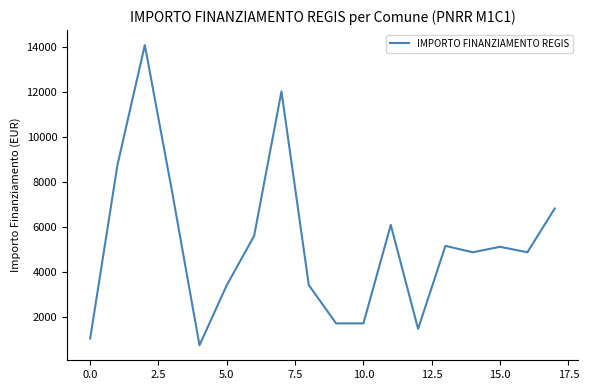

What is the minimum value shown in the chart?

729